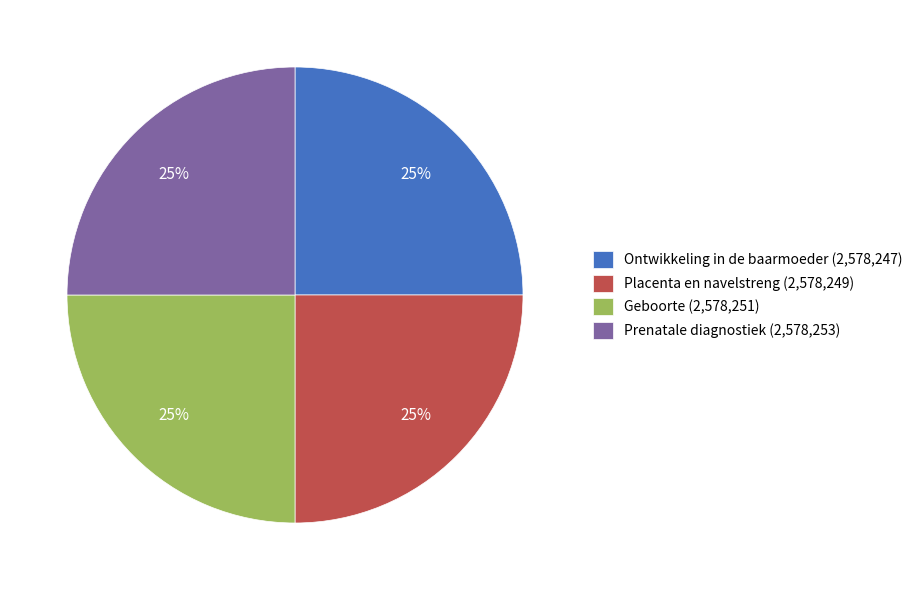

Is it true that Prenatale diagnostiek (2,578,253) is 25% of the pie?

True